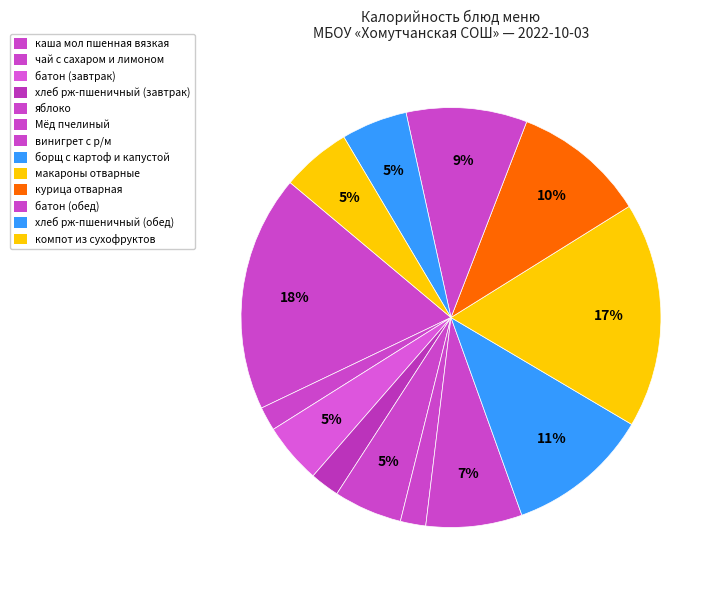

What percentage is the Мёд пчелиный slice, to the nearest percent?

2%